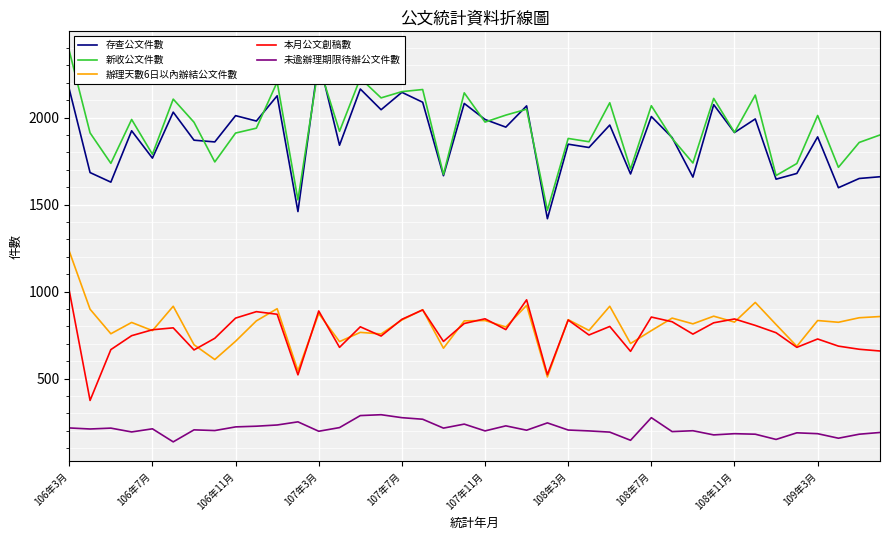

Reading left to right, what are all the values shown in this chart?

存查公文件數: 2163	1684	1629	1924	1767	2031	1870	1860	2011	1980	2125	1460	2335	1841	2164	2045	2145	2088	1666	2081	1989	1945	2067	1419	1847	1828	1957	1676	2006	1885	1658	2074	1914	1992	1646	1679	1889	1597	1650	1660
新收公文件數: 2383	1912	1737	1989	1789	2106	1973	1745	1911	1939	2204	1527	2301	1921	2226	2113	2149	2161	1673	2142	1974	2014	2048	1467	1880	1861	2085	1704	2068	1880	1739	2110	1915	2129	1667	1736	2012	1714	1857	1900
辦理天數6日以內辦結公文件數: 1232	899	758	823	776	916	695	610	715	832	902	545	874	713	766	757	837	896	675	832	834	797	921	510	839	777	916	702	776	848	815	859	825	938	811	686	834	824	850	857
本月公文創稿數: 1005	375	667	747	781	792	665	732	848	885	870	522	889	680	798	745	841	895	714	817	844	782	953	523	837	751	800	657	854	827	756	821	843	806	764	680	728	687	669	659
未逾辦理期限待辦公文件數: 217	211	216	194	212	137	206	202	223	227	234	252	198	219	288	293	276	267	216	239	200	229	204	246	205	200	193	146	276	196	201	177	184	181	151	189	184	158	181	191